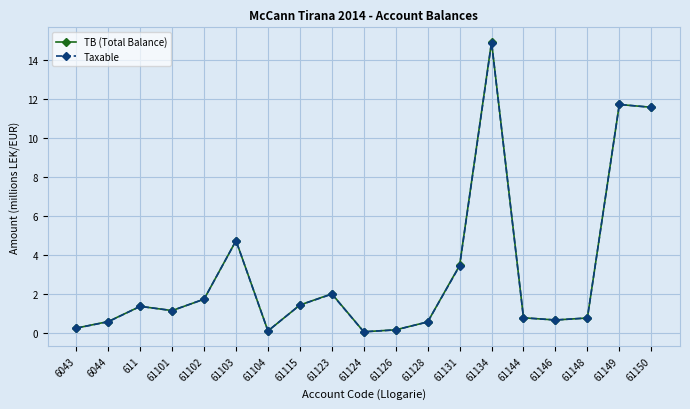

What is the smallest value displayed?

0.1